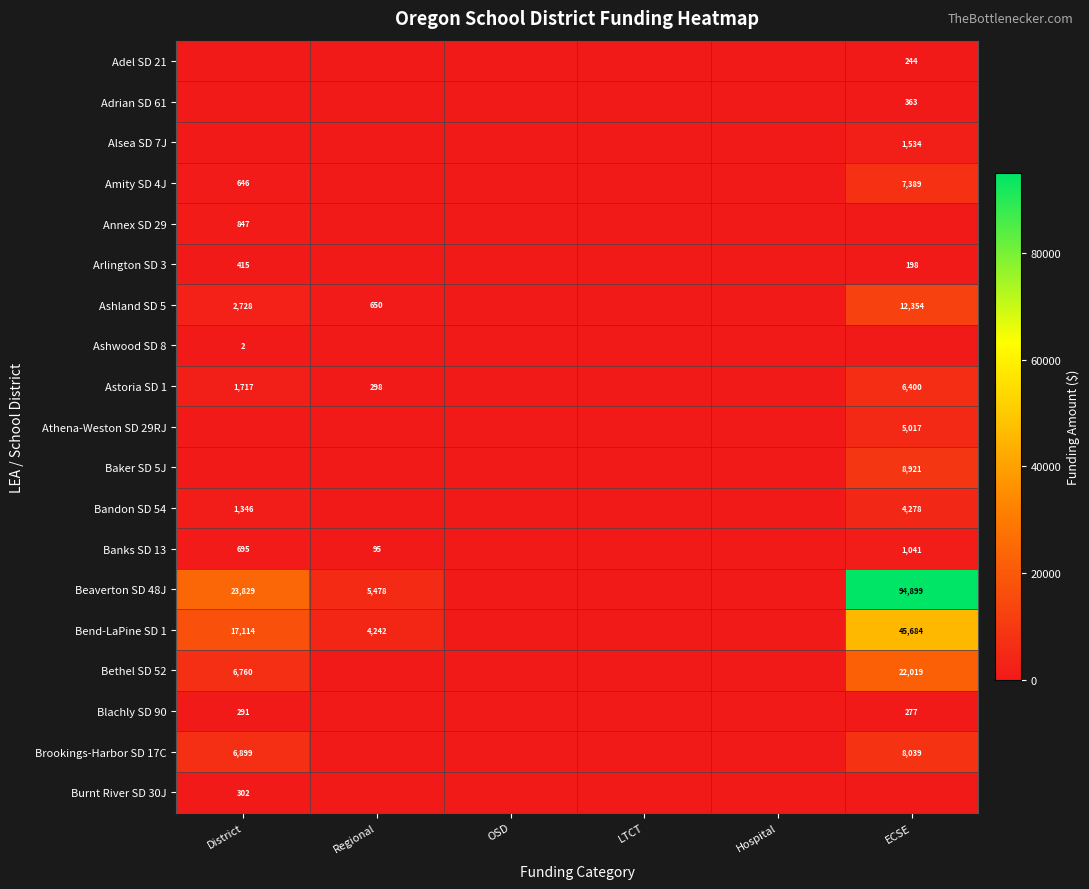

True or false: Ashland SD 5 has a value of 873 at District.

False